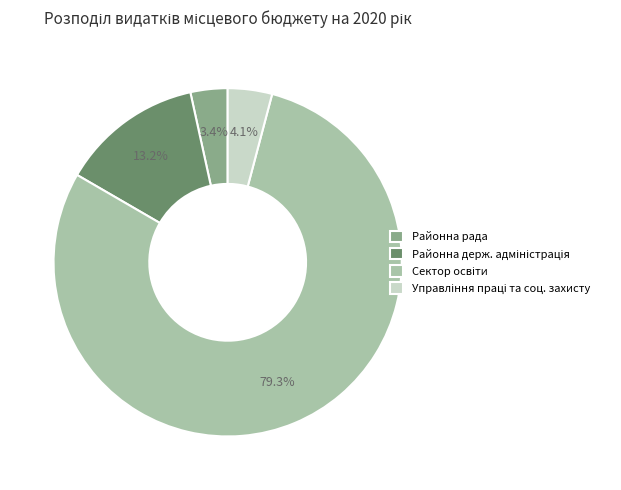

Count the number of slices in the pie.

4